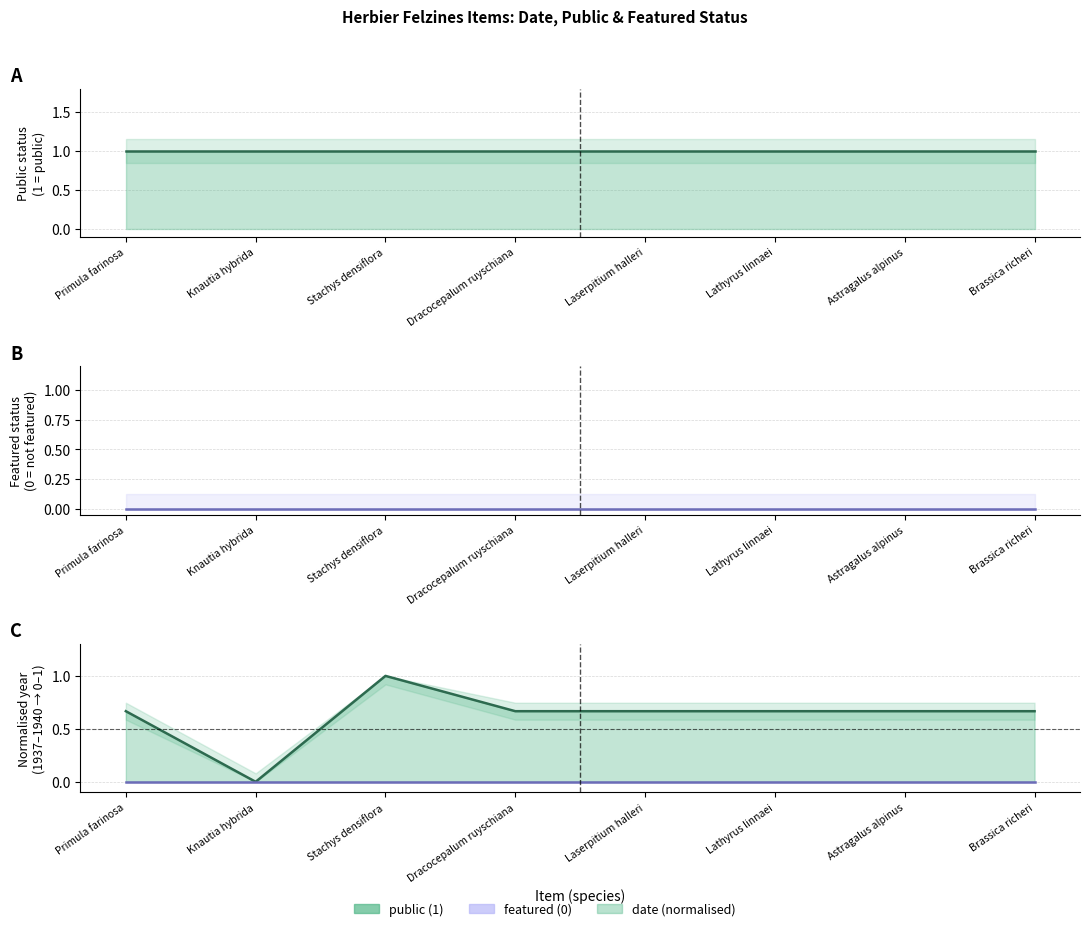

Which has a higher value, Primula farinosa or Dracocepalum ruyschiana?

Primula farinosa